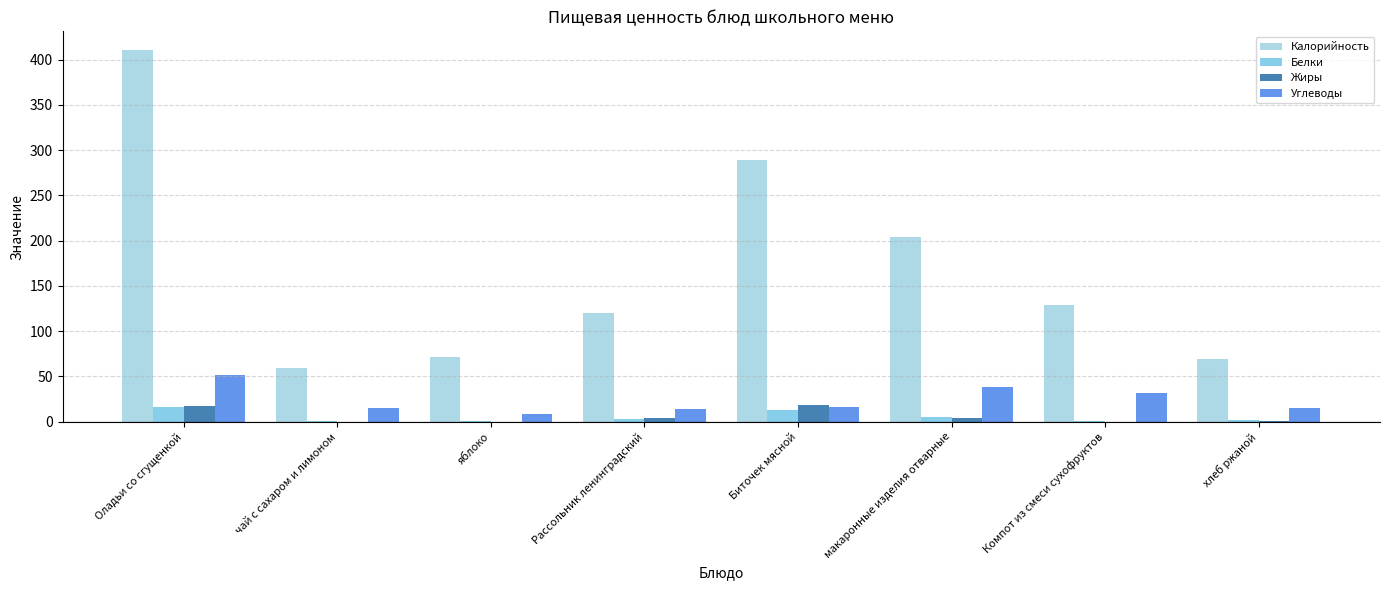

What is the highest value of the Жиры series?

18.6